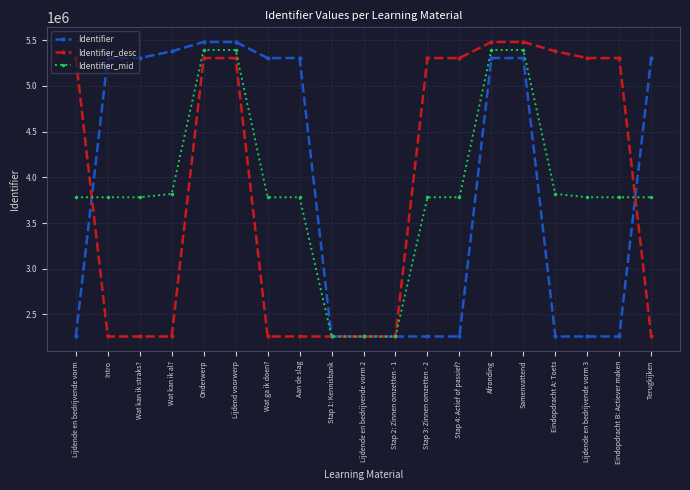

What position from the left is Stap 1: Kennisbank?

9